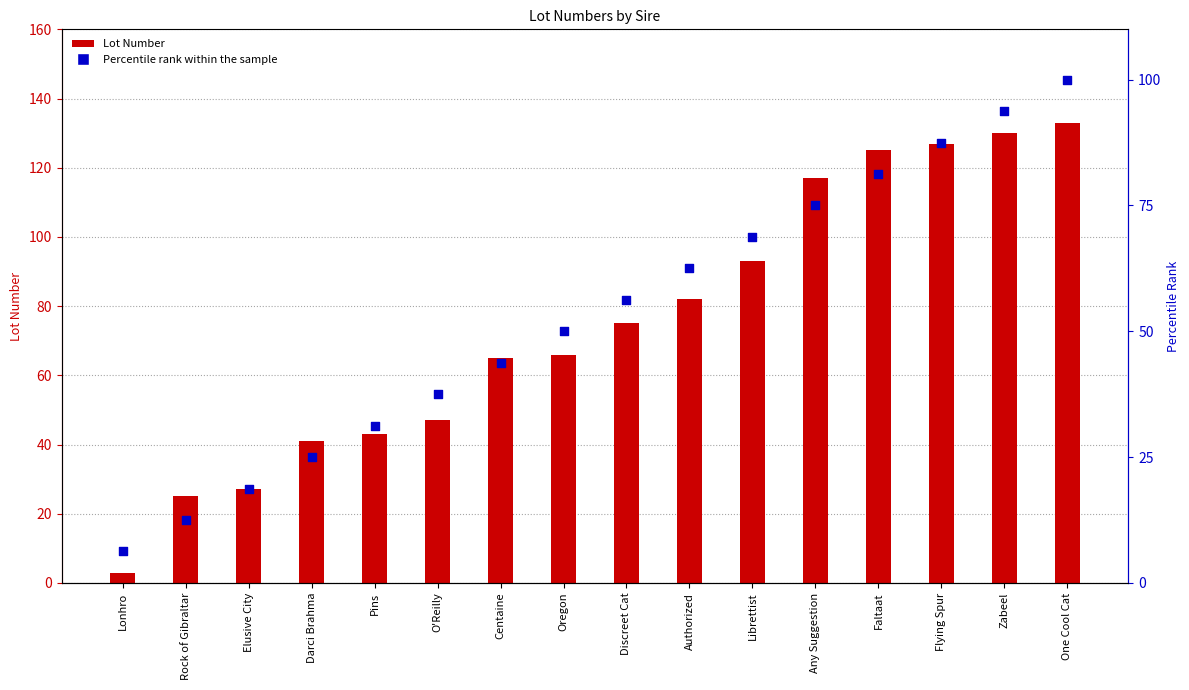

What are all the series names shown in the legend?

Lot Number, Percentile rank within the sample